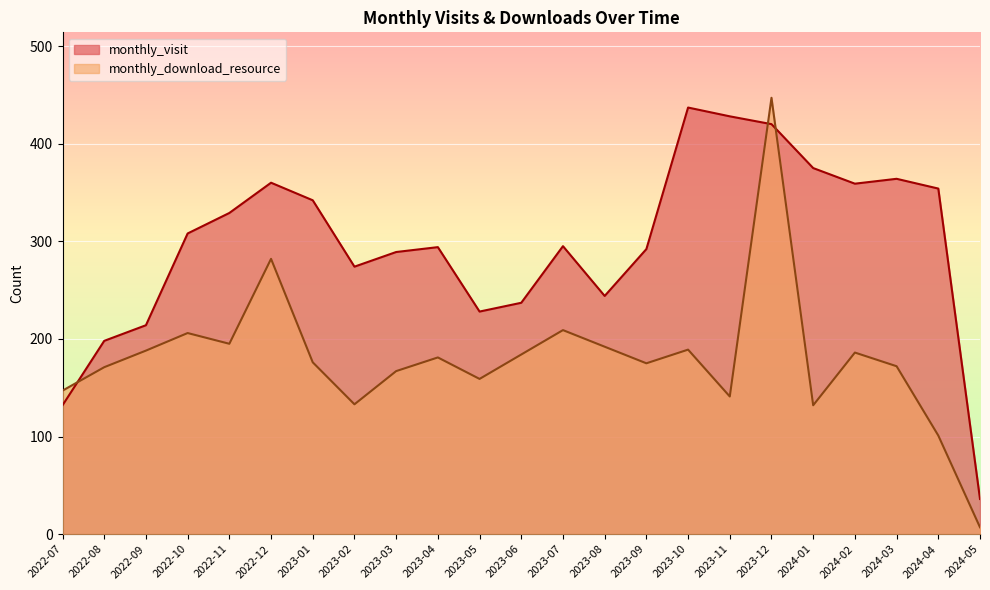

How many data points in monthly_visit are less than 295?

11